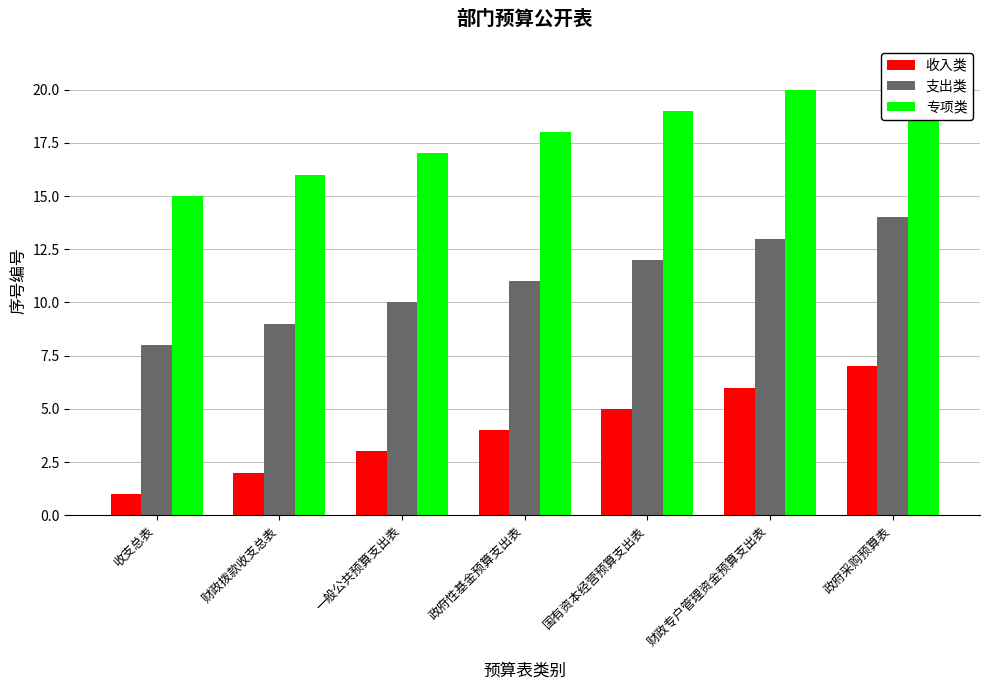

True or false: 专项类 has a value of 16 at 财政拨款收支总表.

True